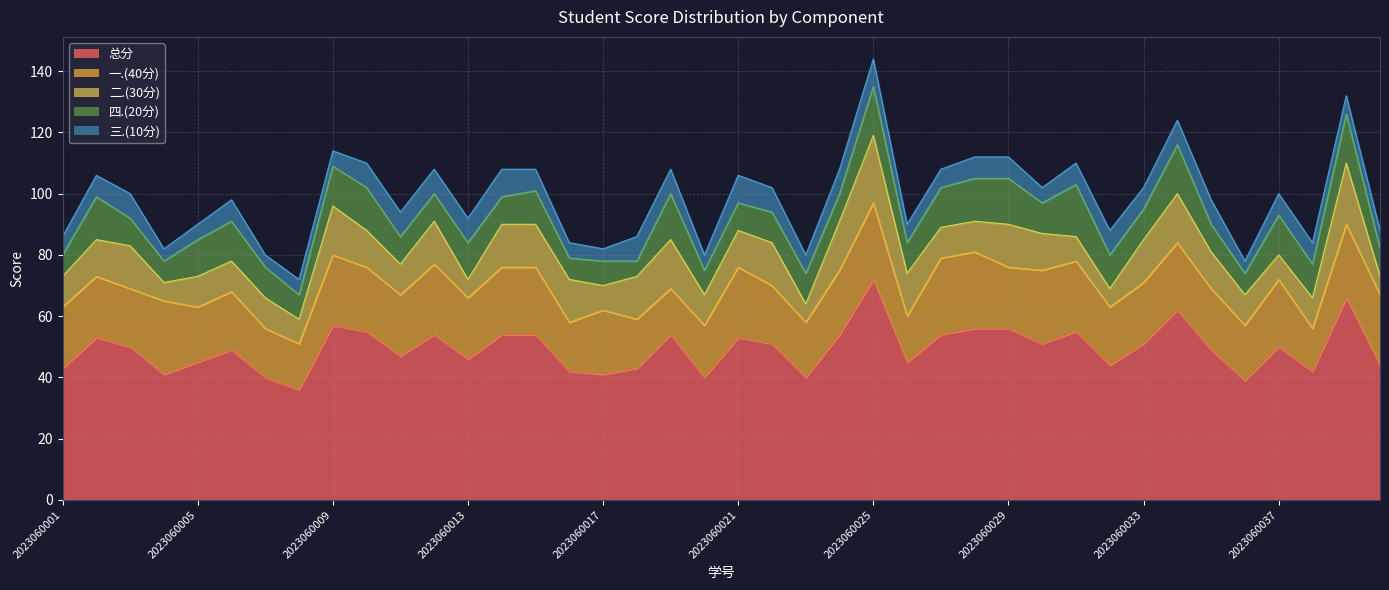

Where is the first local maximum for 四.(20分)?

2023060002